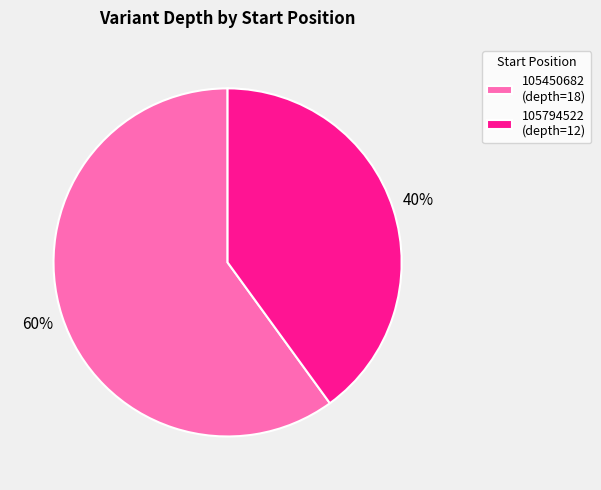

True or false: 105794522 accounts for 40% of the total.

True